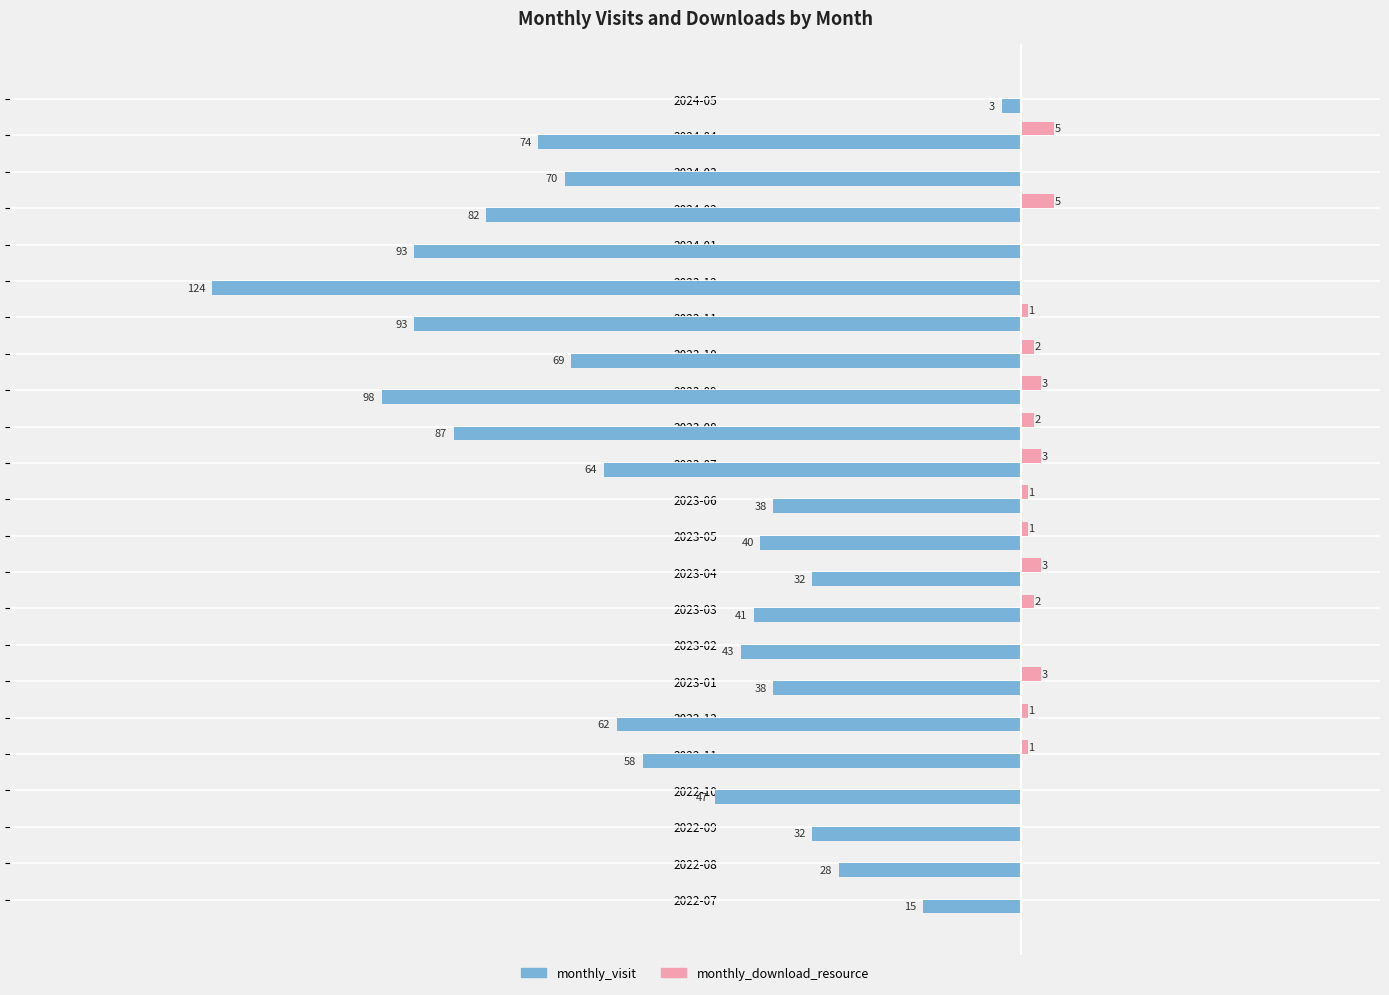

What are all the series names shown in the legend?

monthly_visit, monthly_download_resource